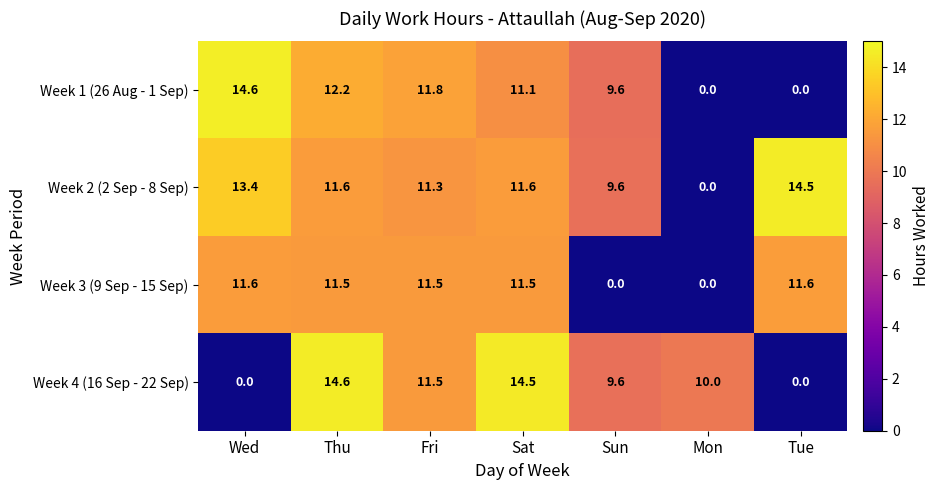

What is the difference between the Week 3 (9 Sep - 15 Sep) values at Thu and Mon?

11.5